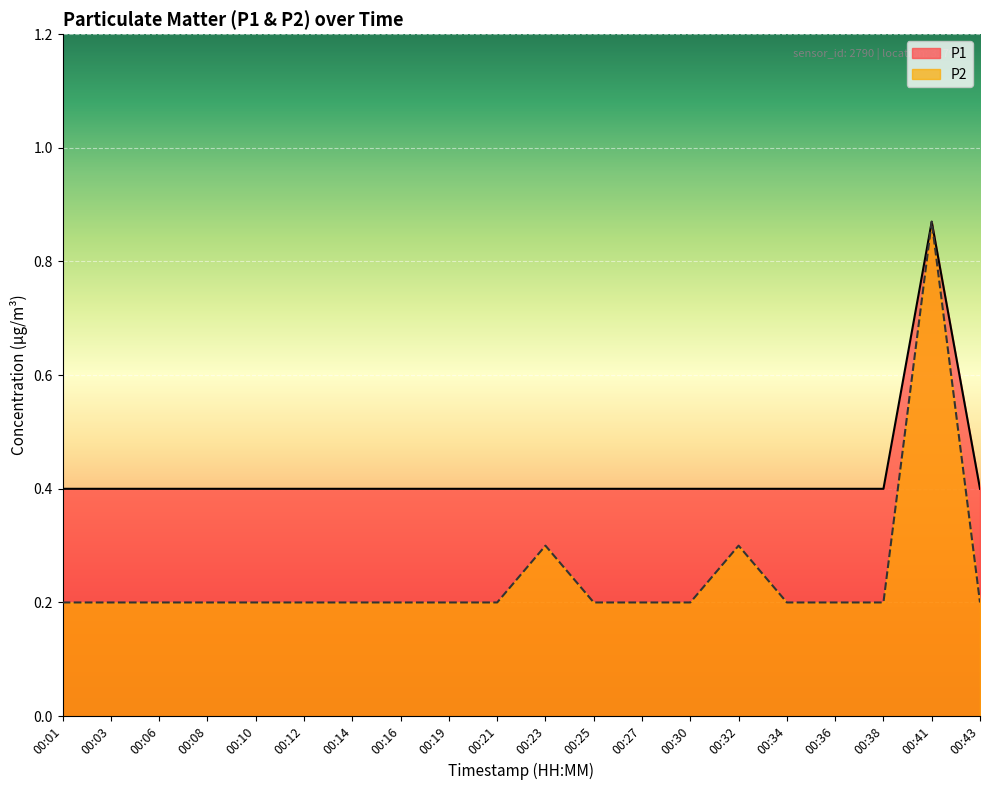

Which category has the lowest value across all series?

00:01